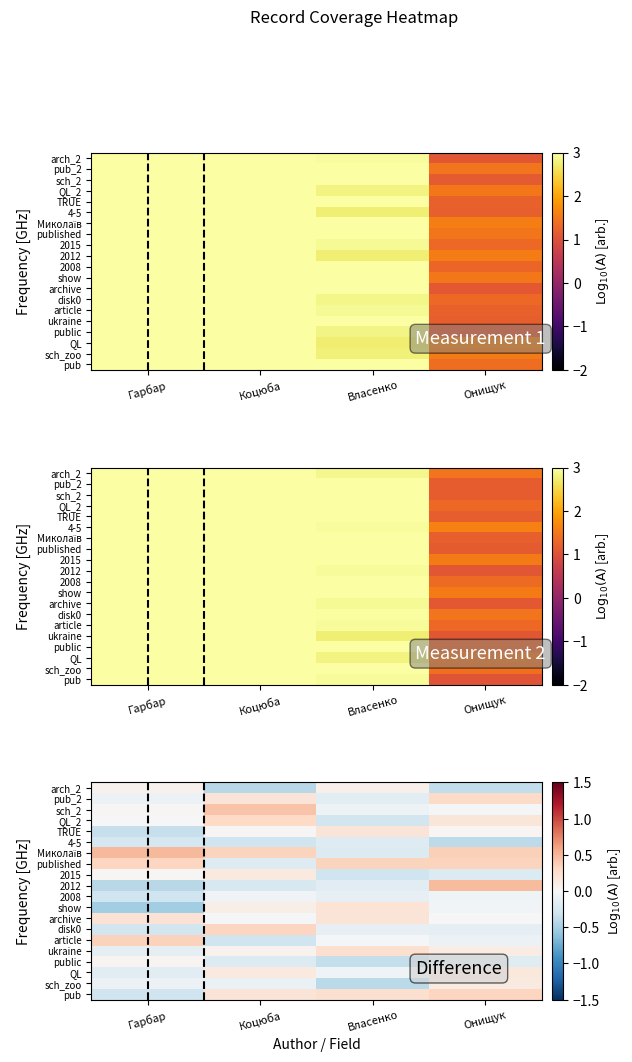

Which series has the largest total across all categories?

Миколаїв